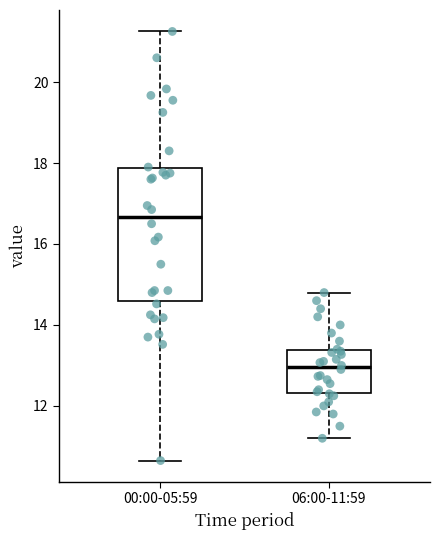

Comparing the boxes themselves (not the whiskers), which one is the tallest?

00:00-05:59